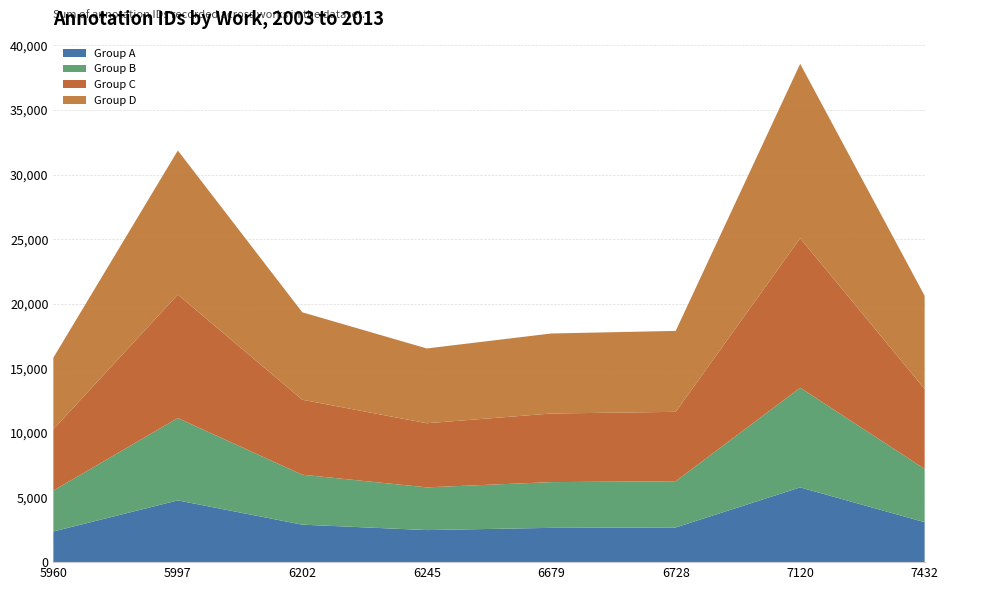

At which category is the sum across all series the highest?

7120